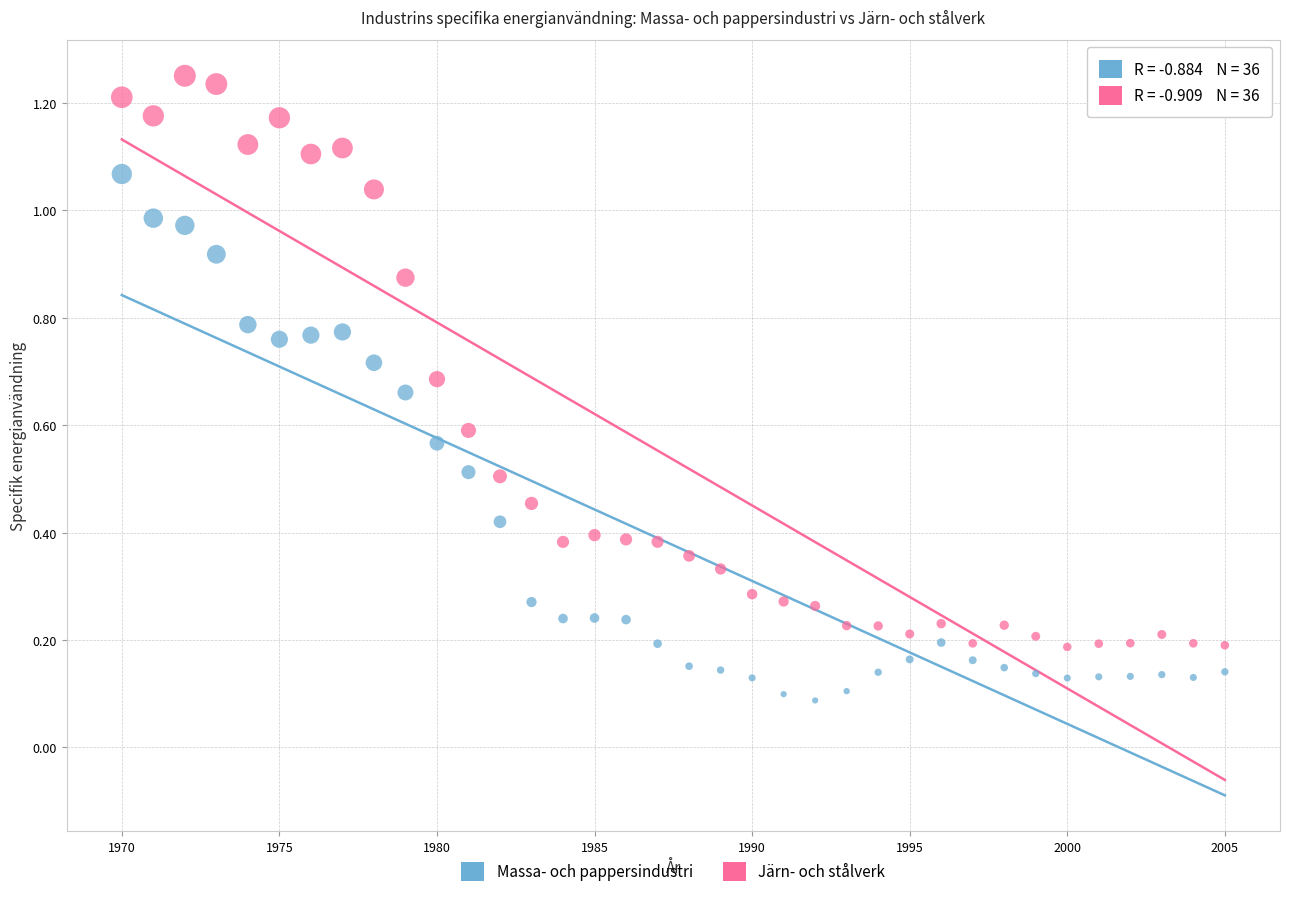

What is the X range (max minus min) for the scatter plot?

35.0